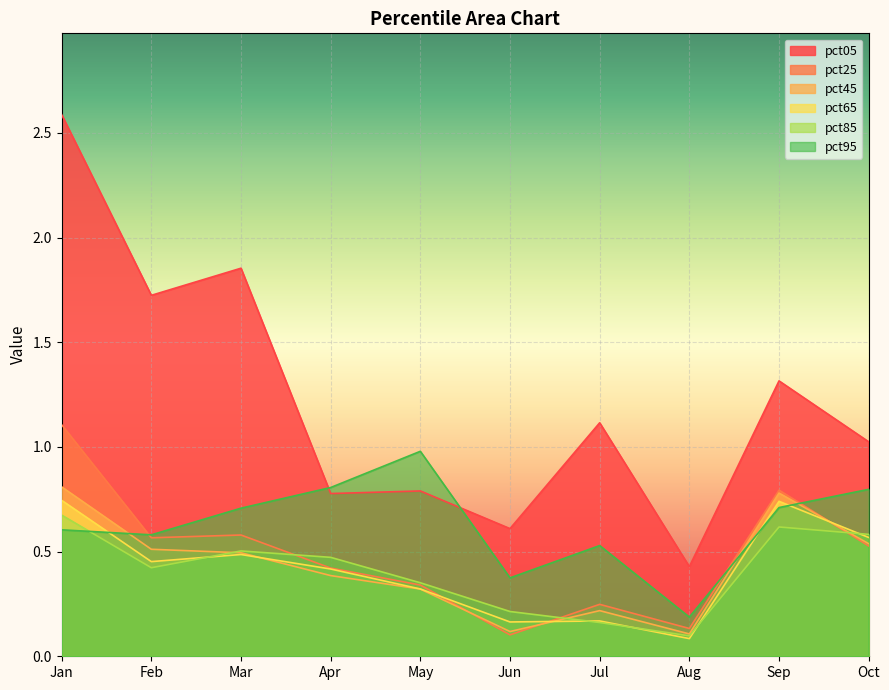

Where is pct05 nearest to the value 1?

Oct